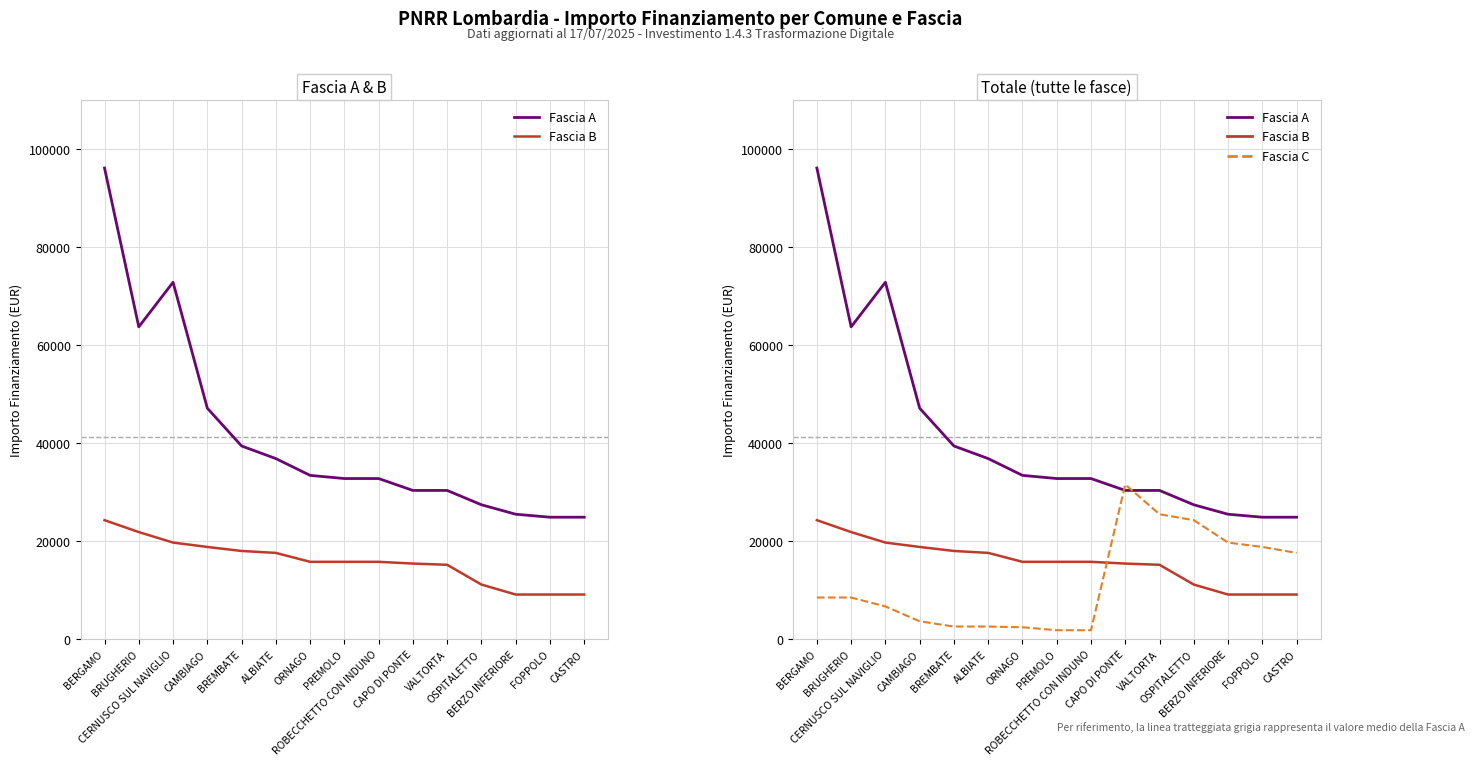

How many intersections are there between Fascia C and Fascia B?

1